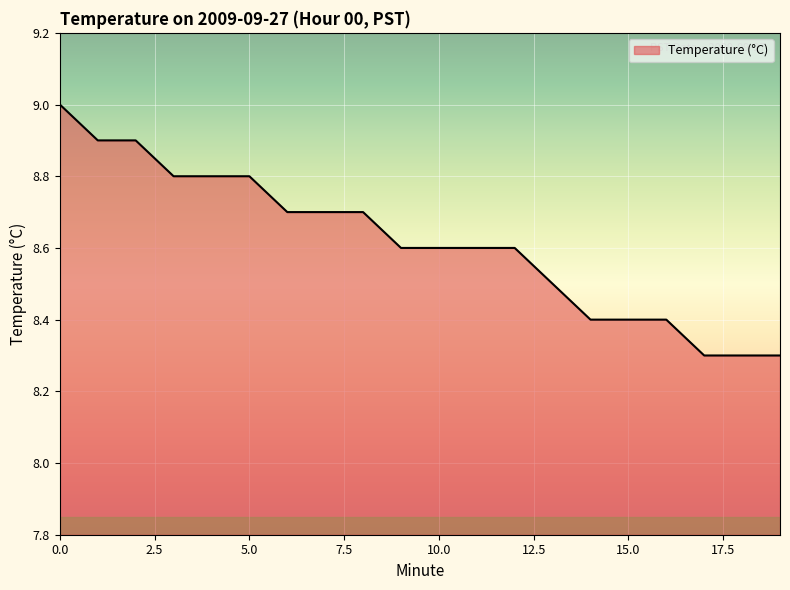

What is the smallest value displayed?

8.3